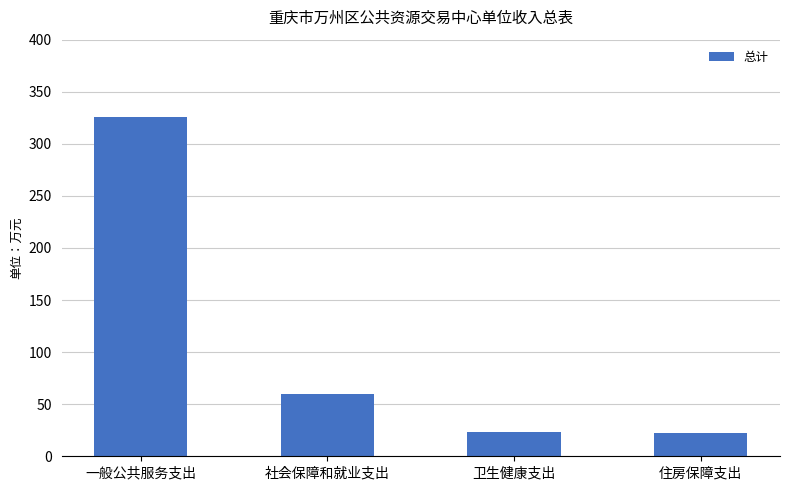

Approximately how many times larger is the value at 一般公共服务支出 compared to 社会保障和就业支出?

5.5